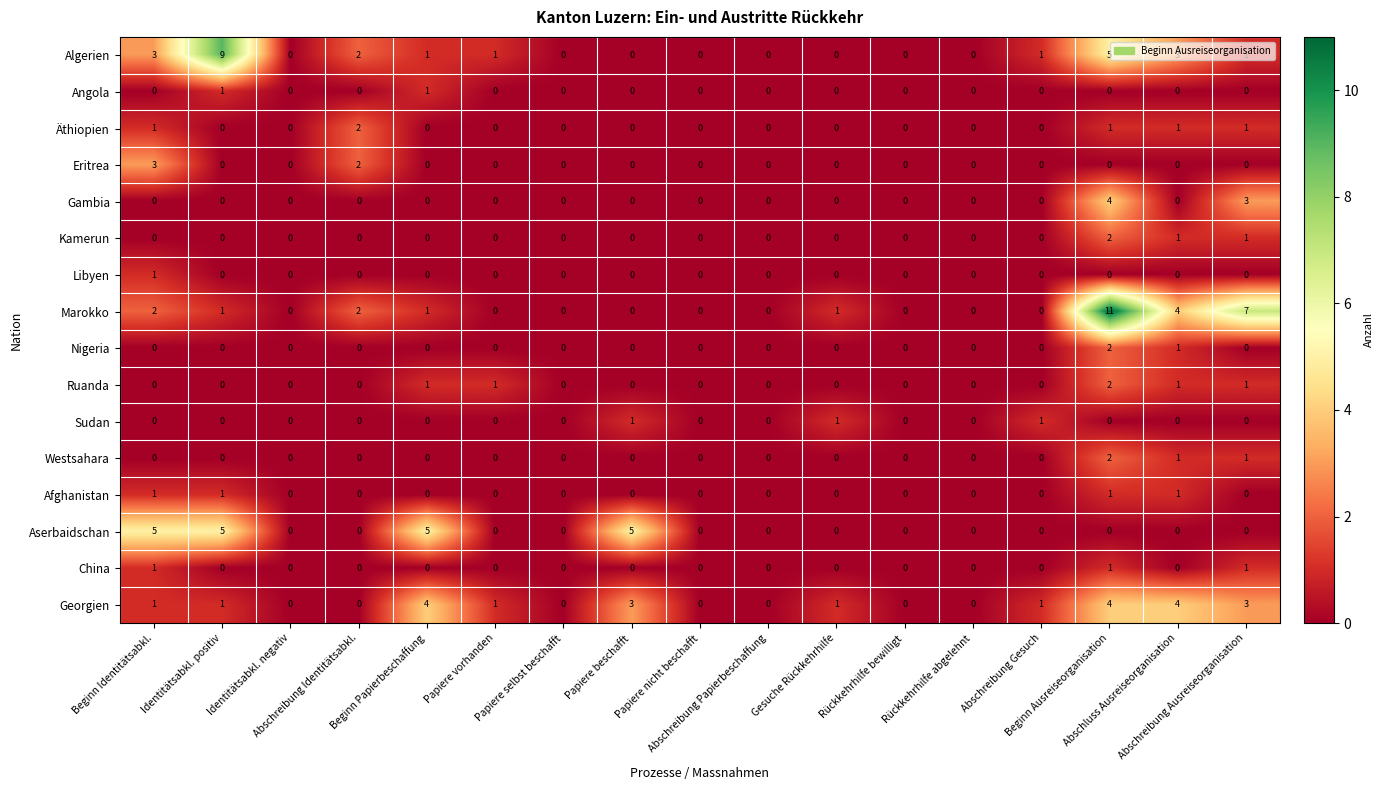

What is the highest value of the Marokko series?

11